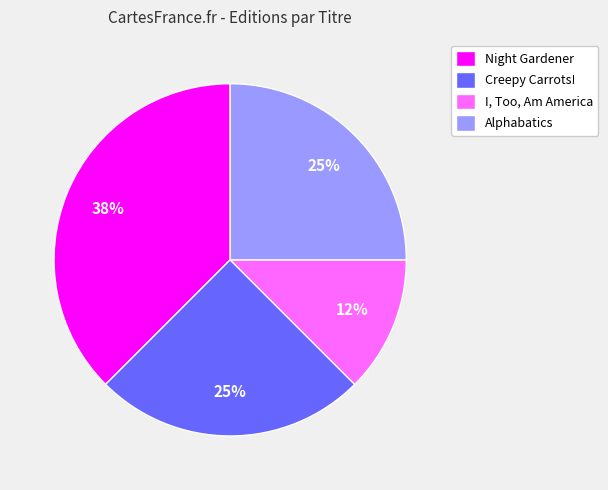

To the nearest percent, what is the average slice percentage?

25%